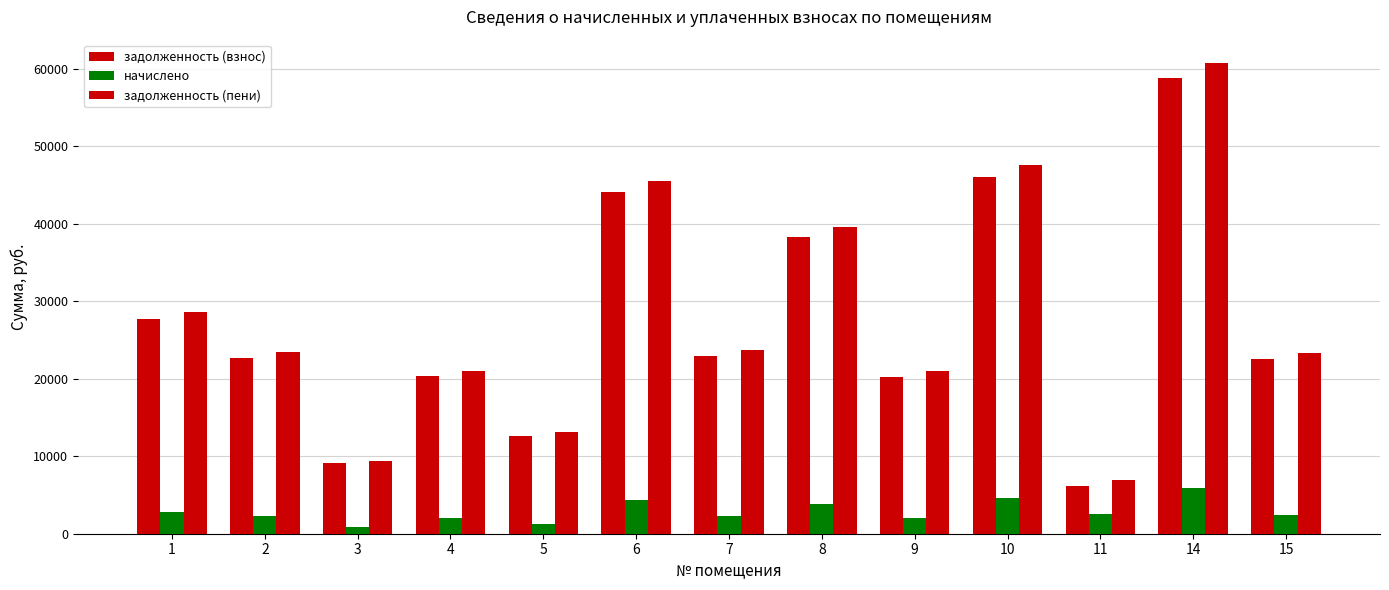

At which label is задолженность (пени) closest to 33846?

1